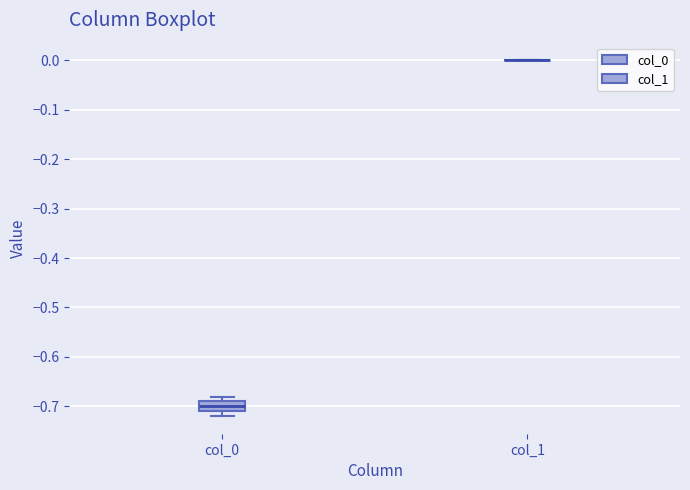

Comparing the boxes themselves (not the whiskers), which one is the tallest?

col_0